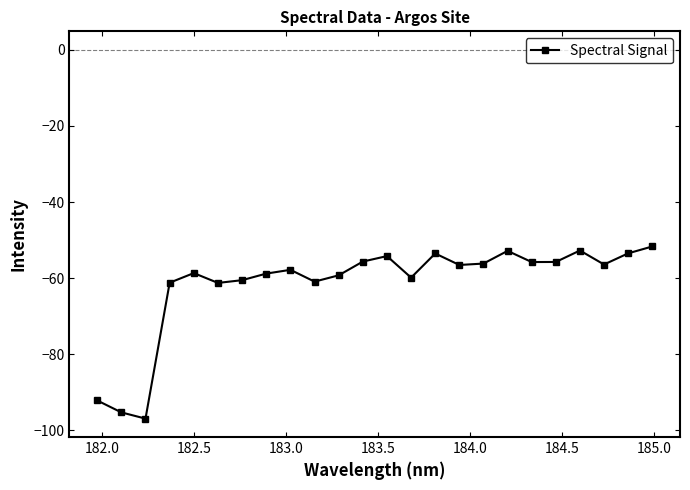

How many series are shown in this chart?

1